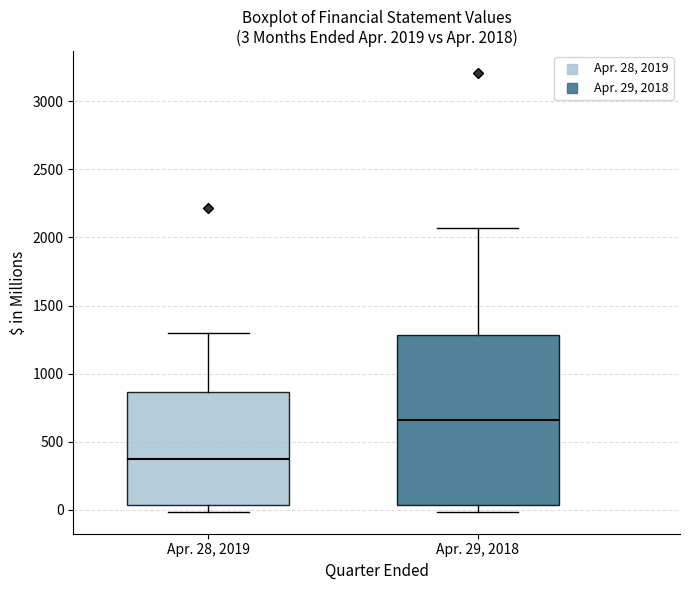

Comparing the boxes themselves (not the whiskers), which one is the tallest?

Apr. 29, 2018